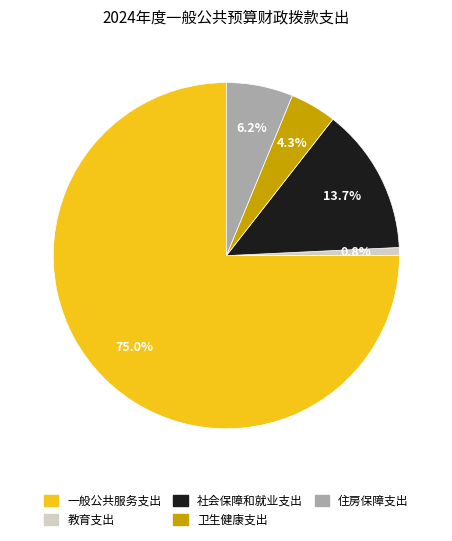

How many slices are in this pie chart?

5